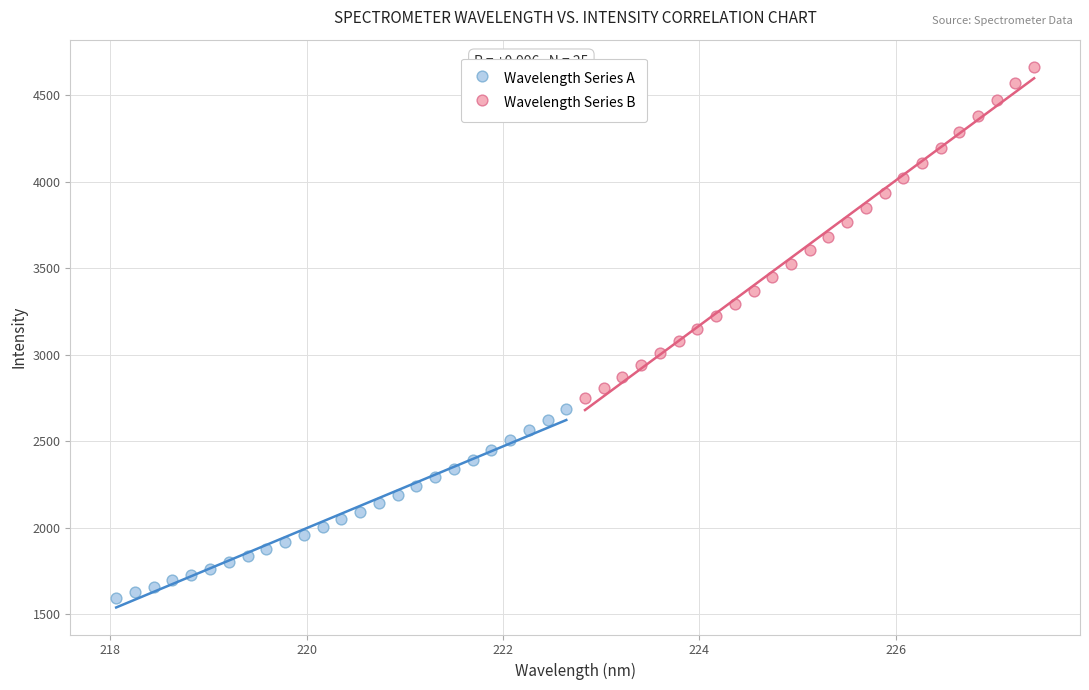

Which series reaches the maximum Y coordinate?

Wavelength Series B